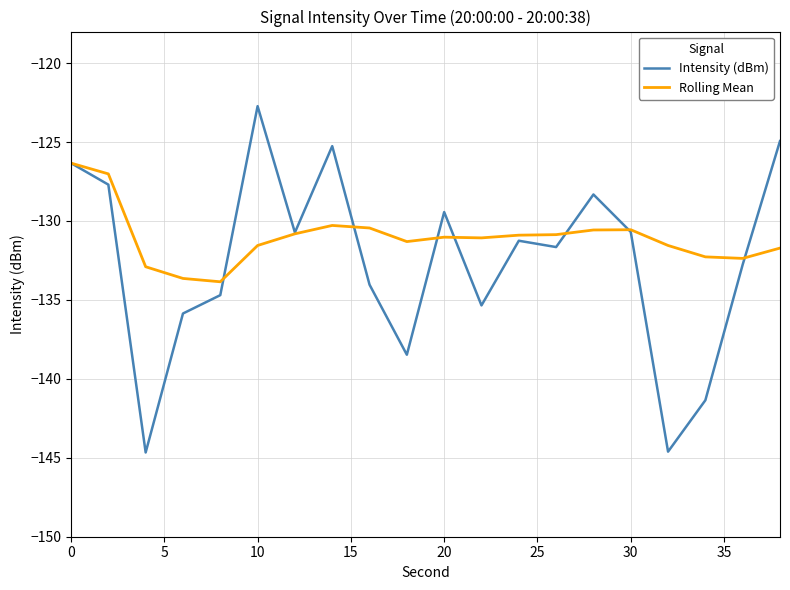

List the series in order of their overall mean, lowest first.

Intensity (dBm), Rolling Mean